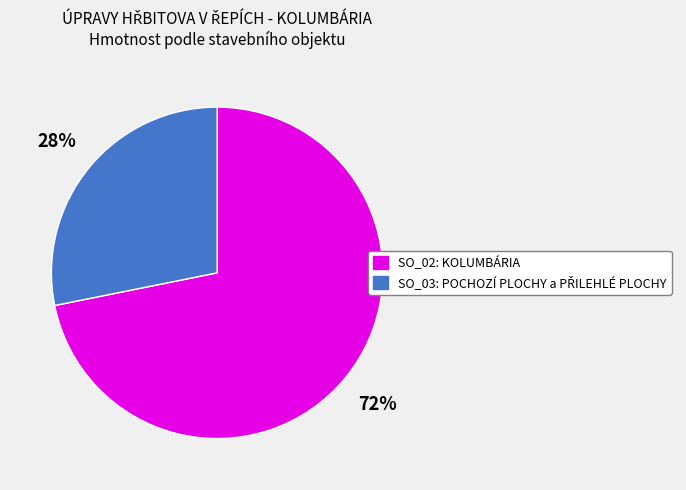

True or false: SO_02: KOLUMBÁRIA accounts for 80% of the total.

False